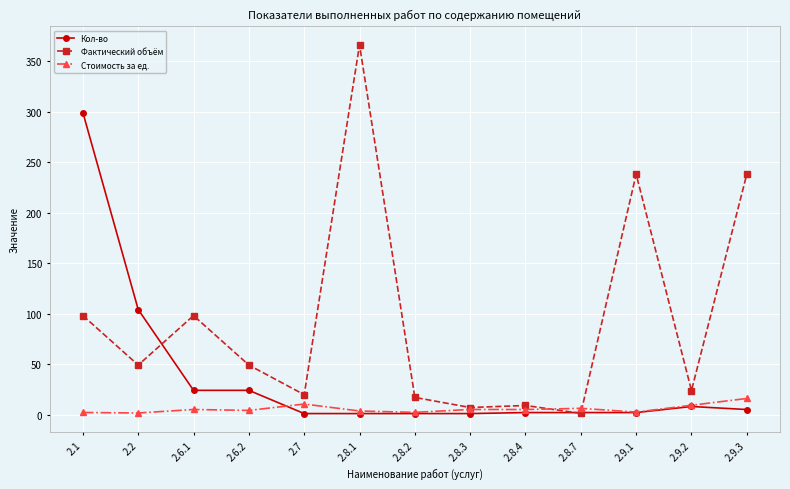

What is the label of the 8th point from the left?

2.8.3